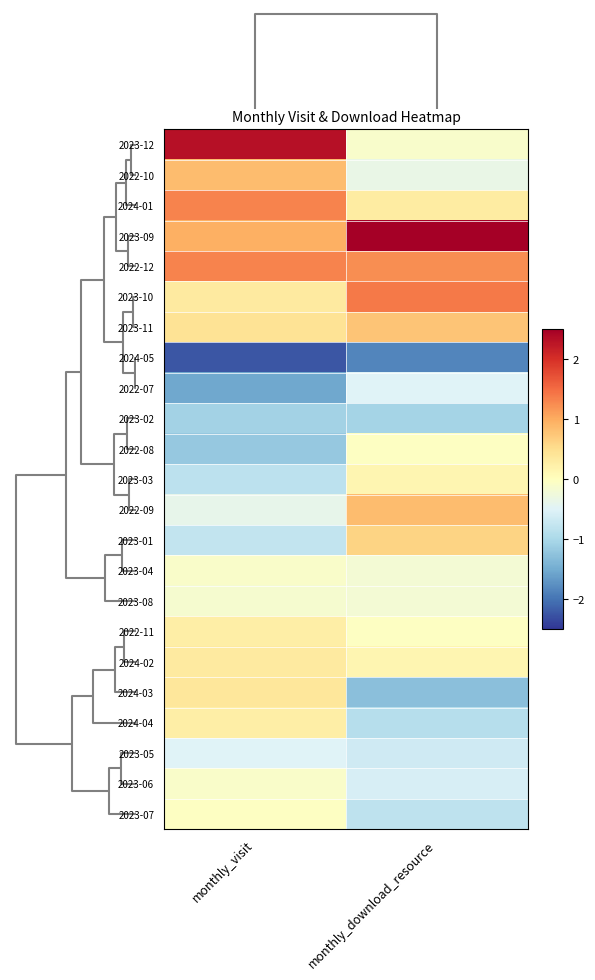

Reading right to left, what are all the values shown in this chart?

2023-12: monthly_download_resource=-0.1	monthly_visit=2.3
2022-10: monthly_download_resource=-0.3	monthly_visit=0.9
2024-01: monthly_download_resource=0.3	monthly_visit=1.3
2023-09: monthly_download_resource=3.0	monthly_visit=1.0
2022-12: monthly_download_resource=1.2	monthly_visit=1.3
2023-10: monthly_download_resource=1.4	monthly_visit=0.3
2023-11: monthly_download_resource=0.8	monthly_visit=0.4
2024-05: monthly_download_resource=-1.8	monthly_visit=-2.2
2022-07: monthly_download_resource=-0.5	monthly_visit=-1.5
2023-02: monthly_download_resource=-1.0	monthly_visit=-1.1
2022-08: monthly_download_resource=-0.0	monthly_visit=-1.2
2023-03: monthly_download_resource=0.1	monthly_visit=-0.8
2022-09: monthly_download_resource=0.8	monthly_visit=-0.4
2023-01: monthly_download_resource=0.6	monthly_visit=-0.8
2023-04: monthly_download_resource=-0.2	monthly_visit=-0.1
2023-08: monthly_download_resource=-0.2	monthly_visit=-0.1
2022-11: monthly_download_resource=-0.0	monthly_visit=0.3
2024-02: monthly_download_resource=0.1	monthly_visit=0.3
2024-03: monthly_download_resource=-1.3	monthly_visit=0.4
2024-04: monthly_download_resource=-0.9	monthly_visit=0.3
2023-05: monthly_download_resource=-0.7	monthly_visit=-0.5
2023-06: monthly_download_resource=-0.6	monthly_visit=-0.1
2023-07: monthly_download_resource=-0.8	monthly_visit=-0.0